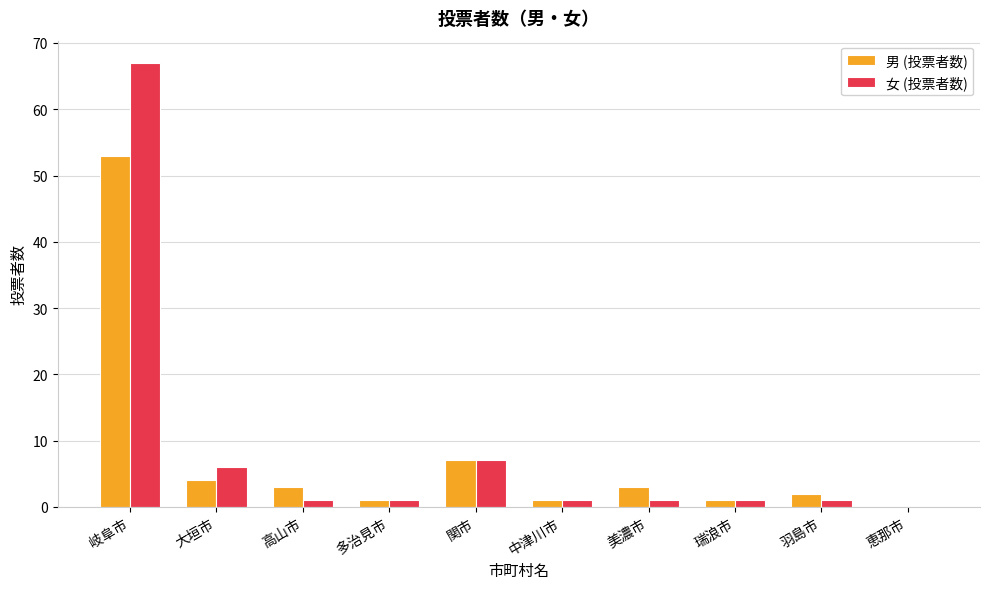

The value of 男 (投票者数) at 岐阜市 is 53. True or false?

True